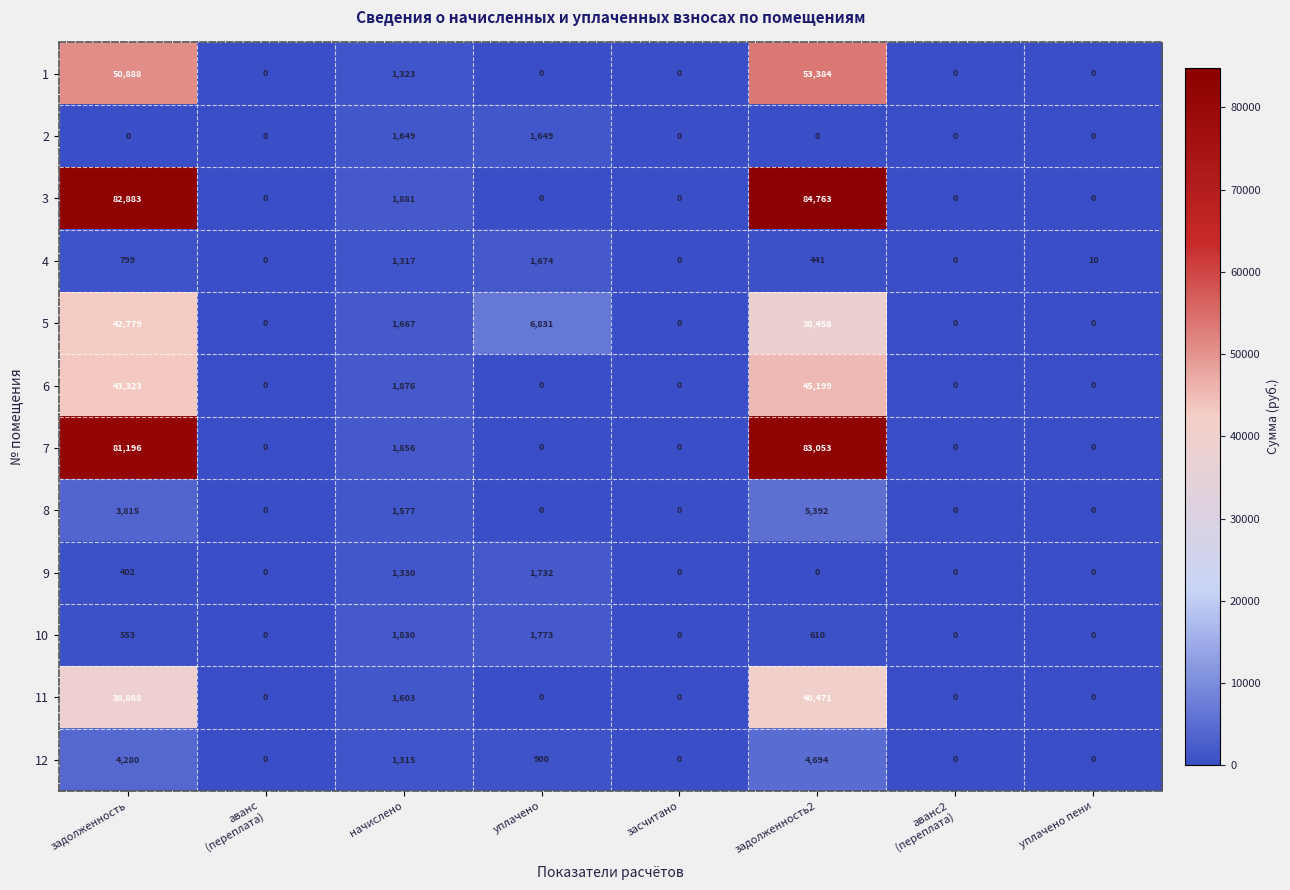

Which series has the largest total across all categories?

3